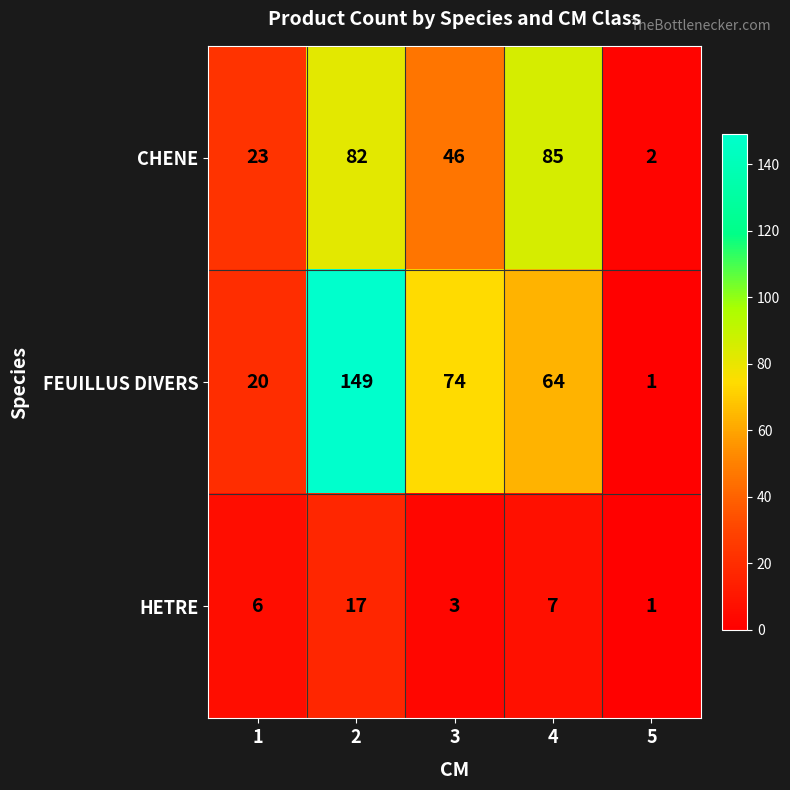

At 3, list the series in order from largest to smallest.

FEUILLUS DIVERS, CHENE, HETRE